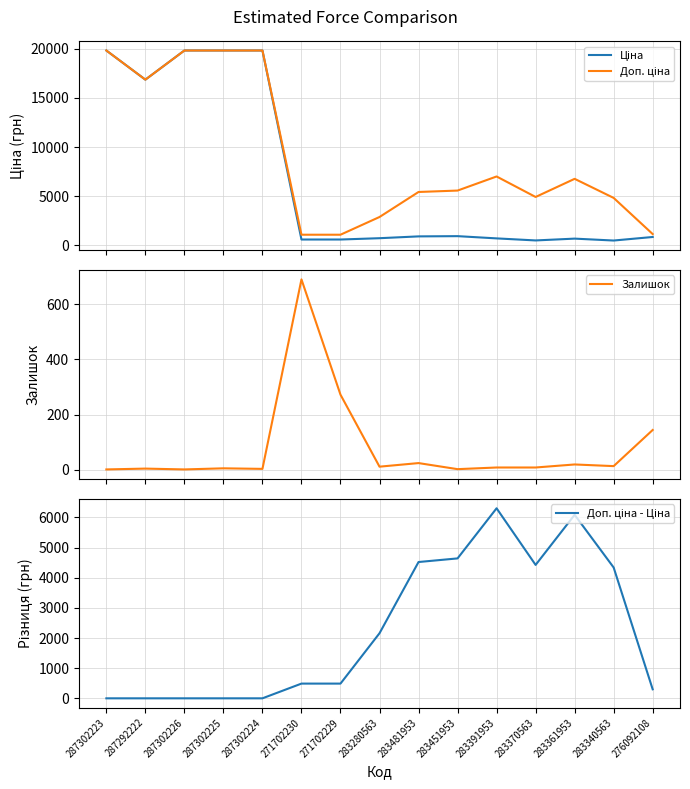

What is the approximate value of Доп. ціна - Ціна at 271702230?

488.5